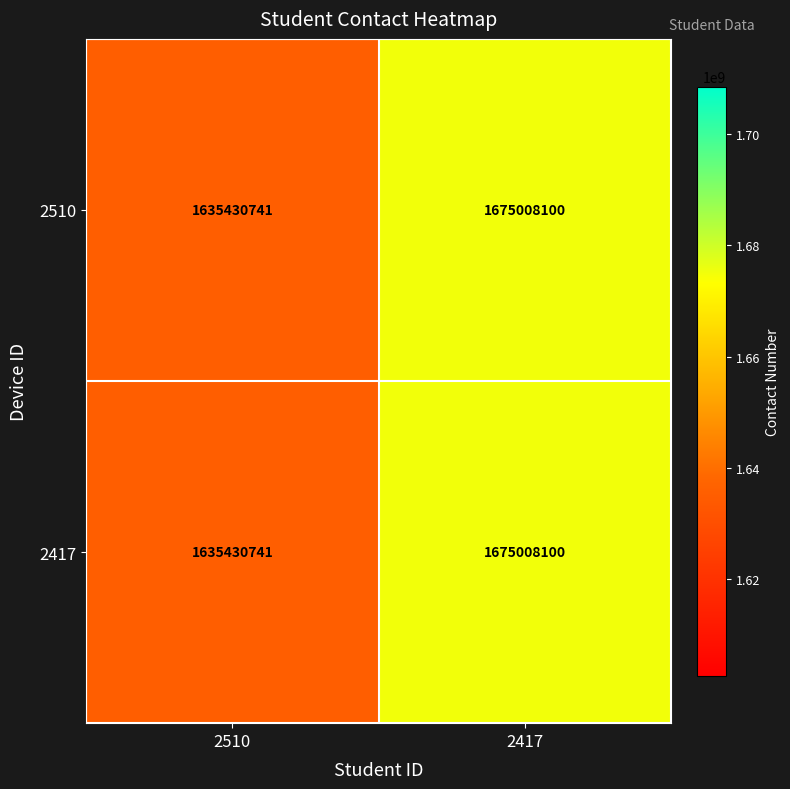

Is it true that 2510 equals 410078244 at 2510?

False